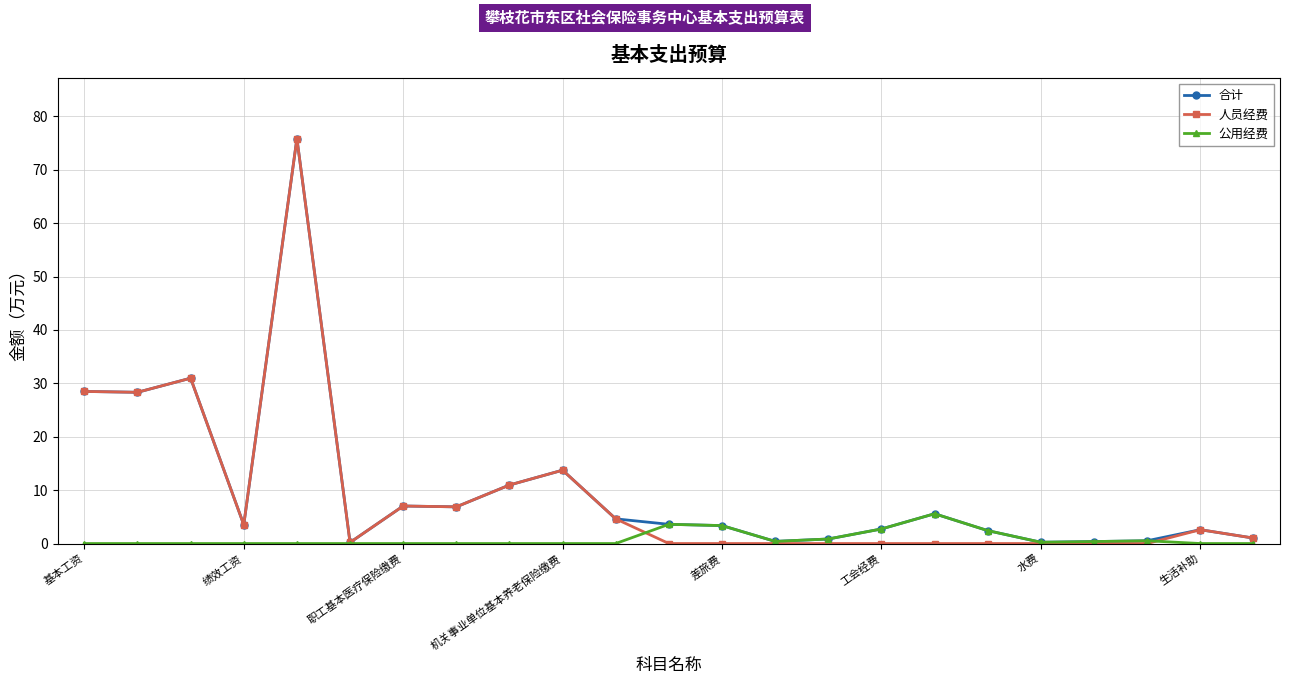

What is the value of the 人员经费 point at the 22nd from the left?

2.6